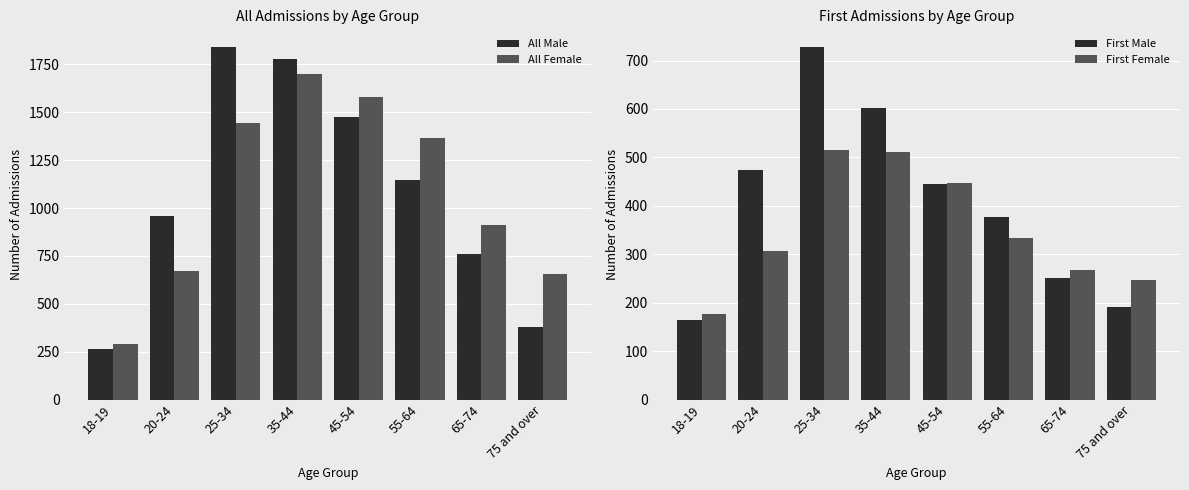

Which series has the largest total across all categories?

All Female